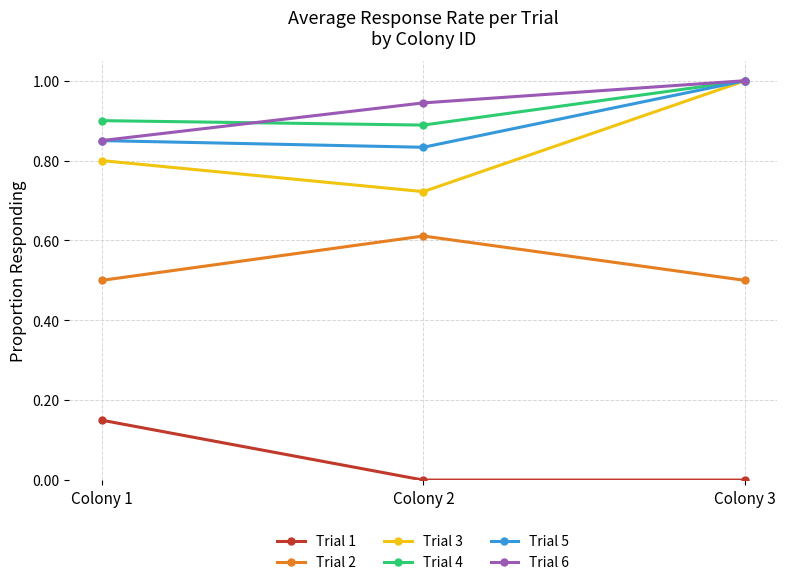

What is the spread (max minus min) of values at Colony 3?

1.0